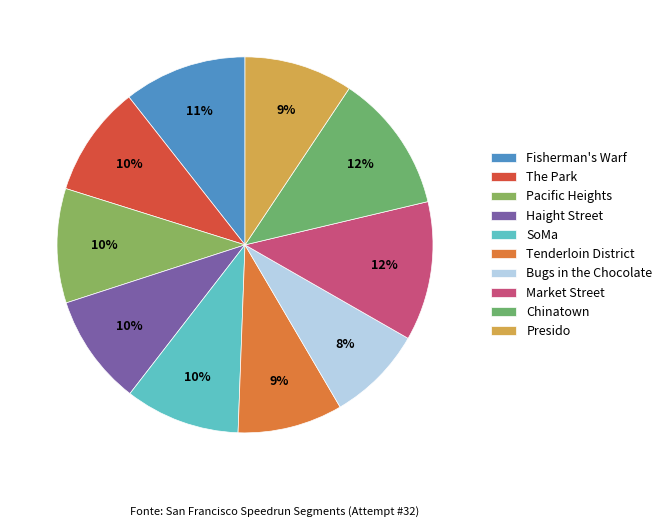

How many slices are in this pie chart?

10